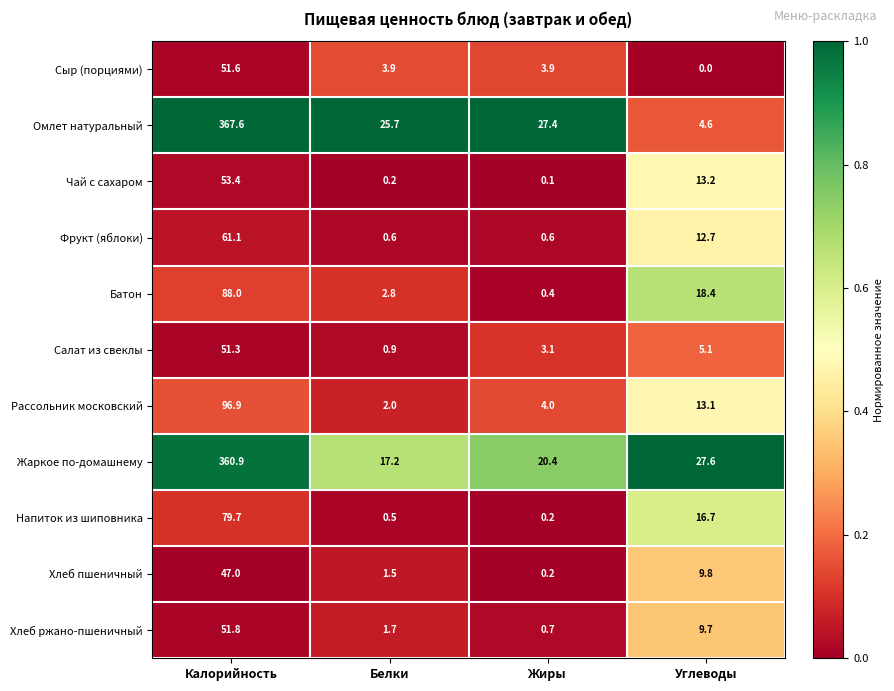

Rank the series by their maximum value, from lowest to highest.

Хлеб пшеничный, Салат из свеклы, Сыр (порциями), Хлеб ржано-пшеничный, Чай с сахаром, Фрукт (яблоки), Напиток из шиповника, Батон, Рассольник московский, Жаркое по-домашнему, Омлет натуральный